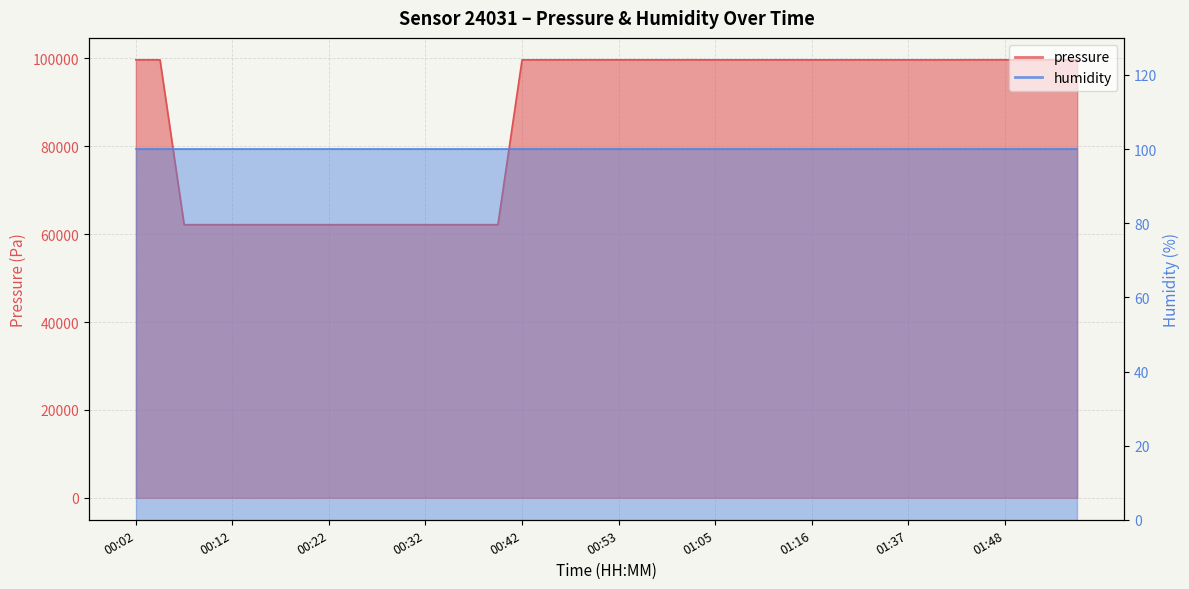

What is the minimum value shown in the chart?

62174.6